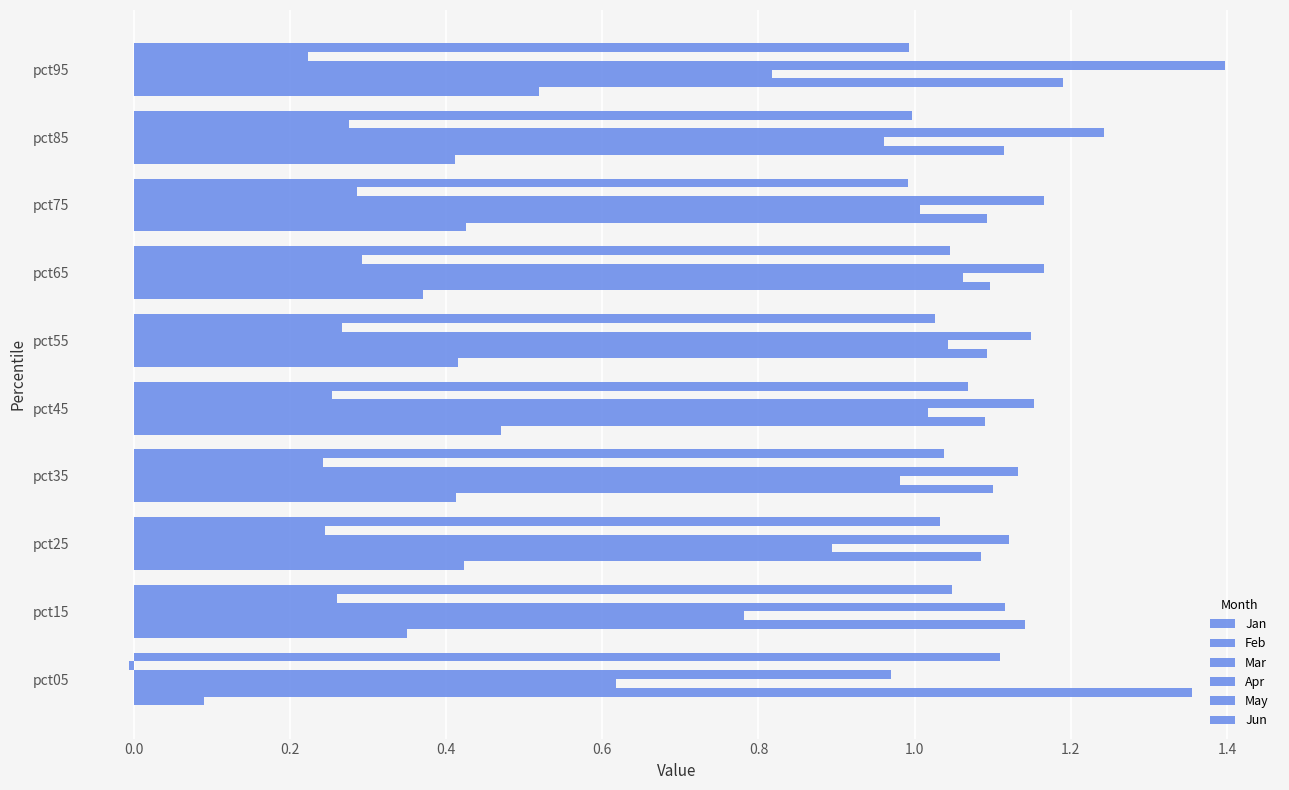

Count the number of categories in the chart.

10